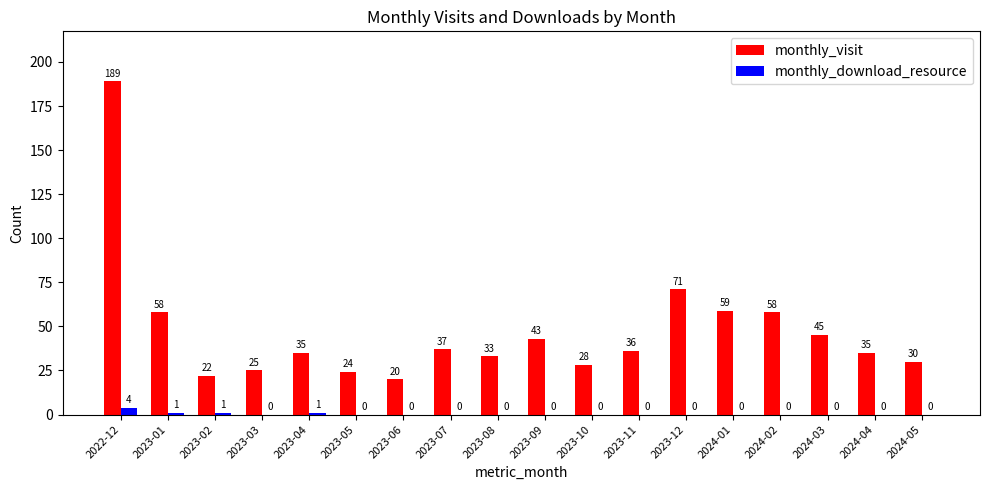

What are all the series names shown in the legend?

monthly_visit, monthly_download_resource